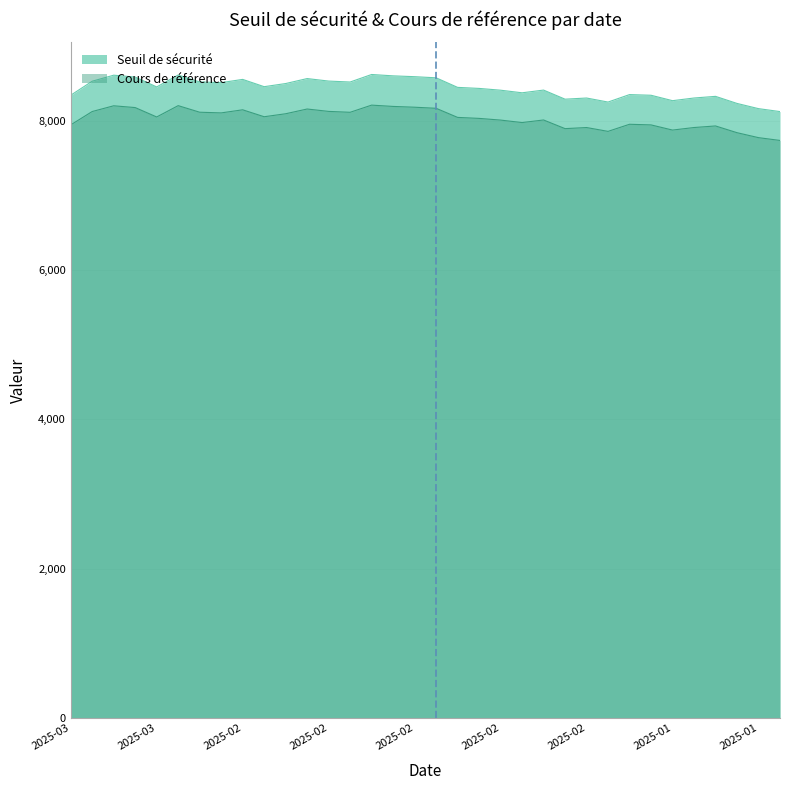

What is the label of the 26th point from the left?

2025-02-03